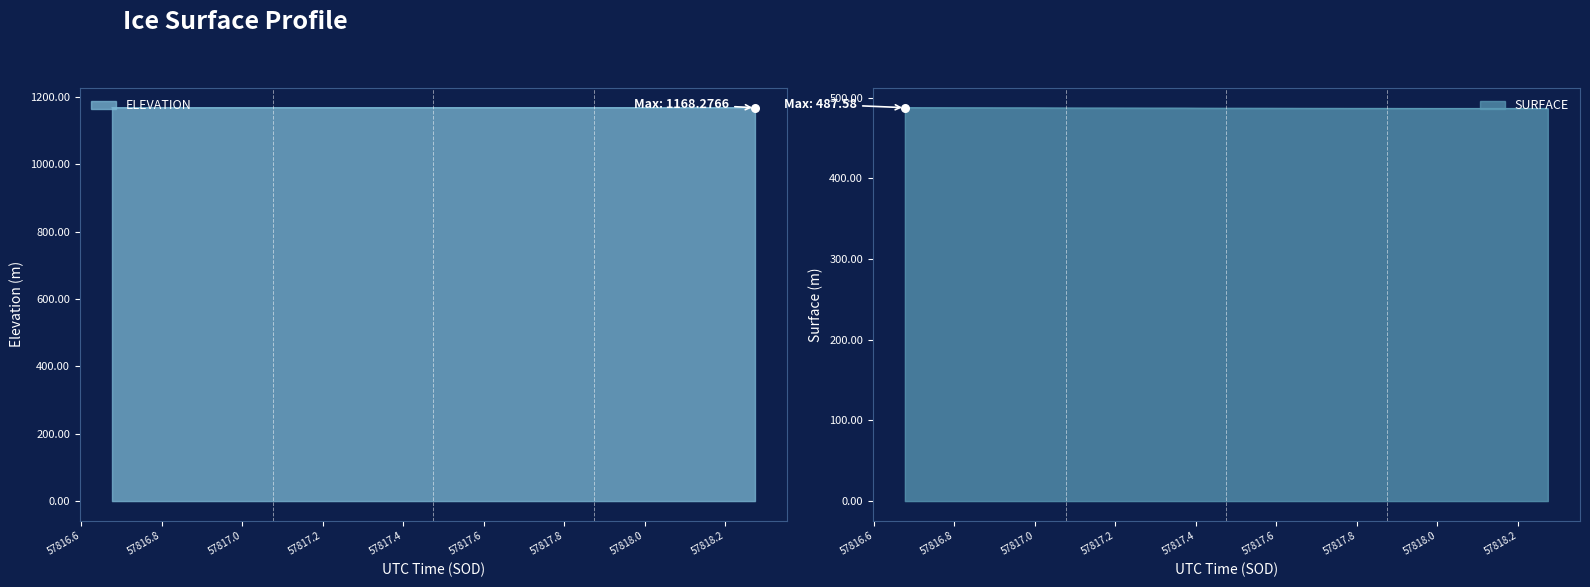

What is the maximum value for ELEVATION?

1168.3